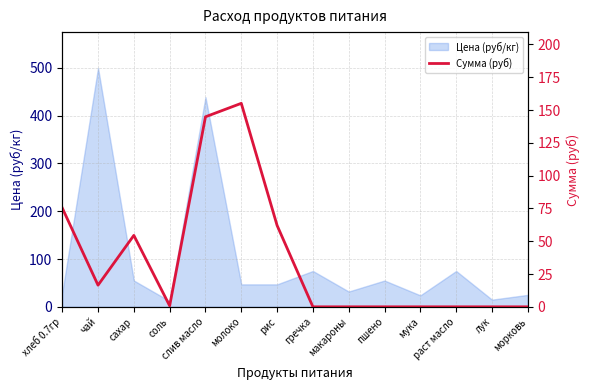

Reading left to right, transcribe all the data shown in this chart.

хлеб 0.7гр=75.4	чай=16.5	сахар=54.5	соль=0.8	слив масло=144.8	молоко=155.1	рис=62.0	гречка=0.0	макароны=0.0	пшено=0.0	мука=0.0	раст масло=0.0	лук=0.0	морковь=0.0